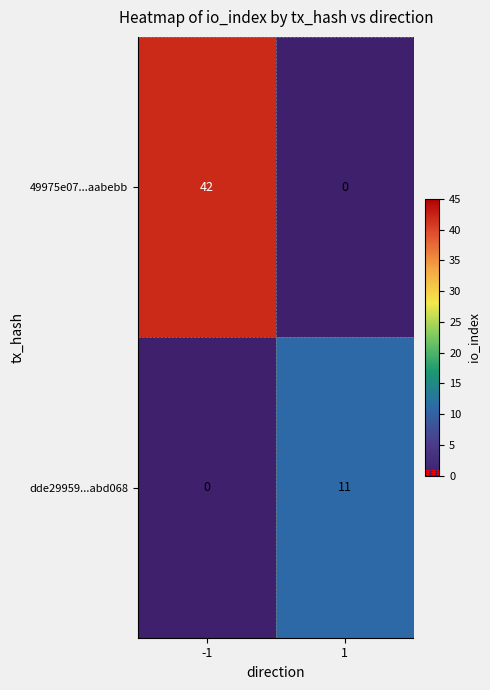

What is the maximum value shown in the chart?

42